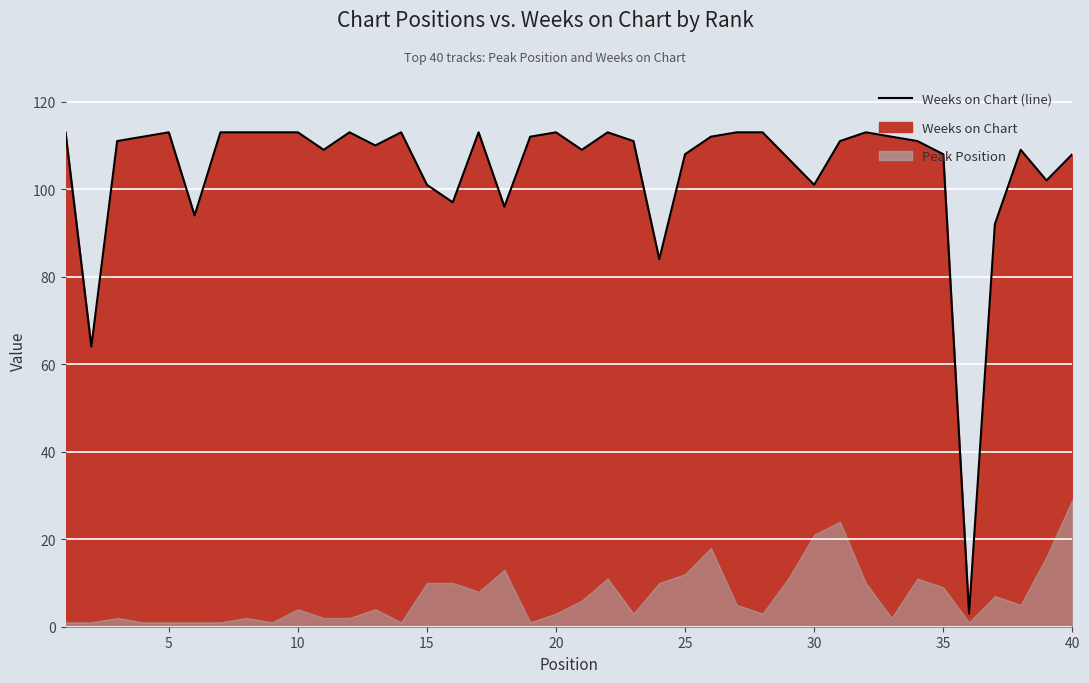

What is the ratio of the value at 28 to the value at 40?

1.0